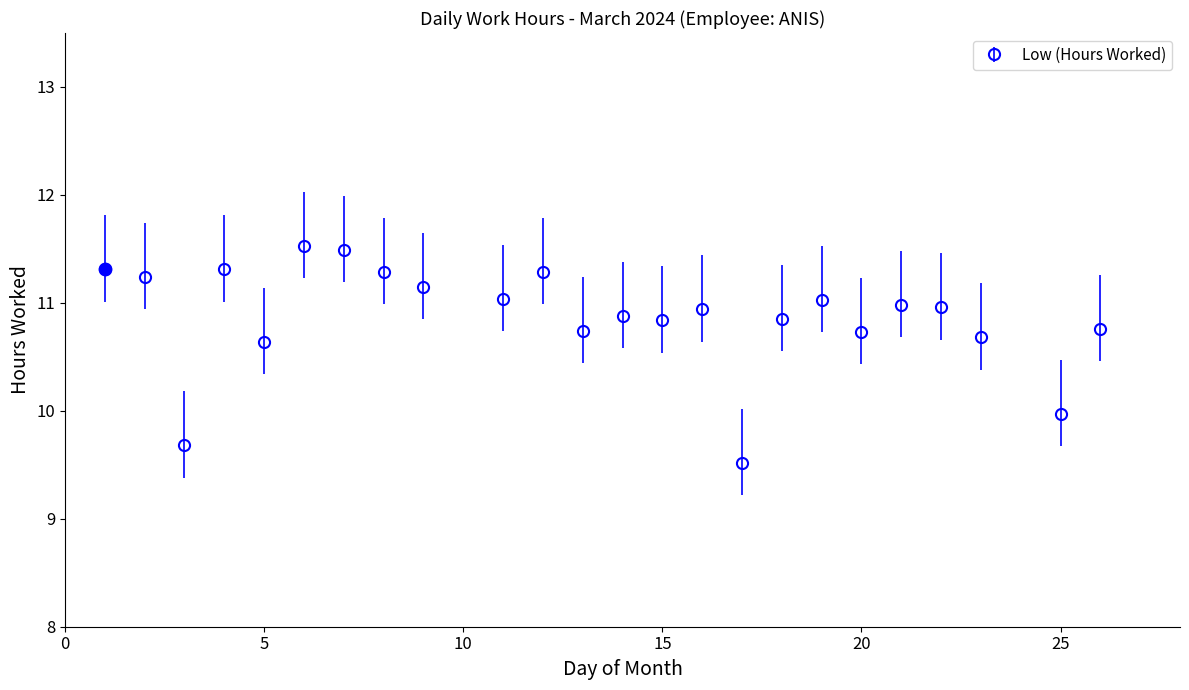

What is the value of the 9th point from the left?

11.2